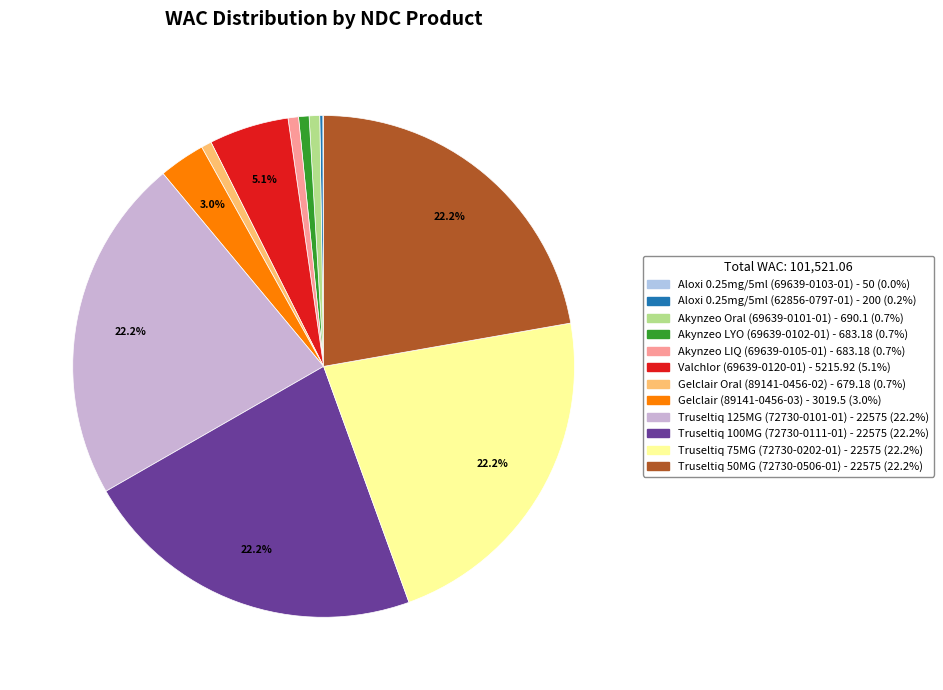

Count the number of slices in the pie.

12